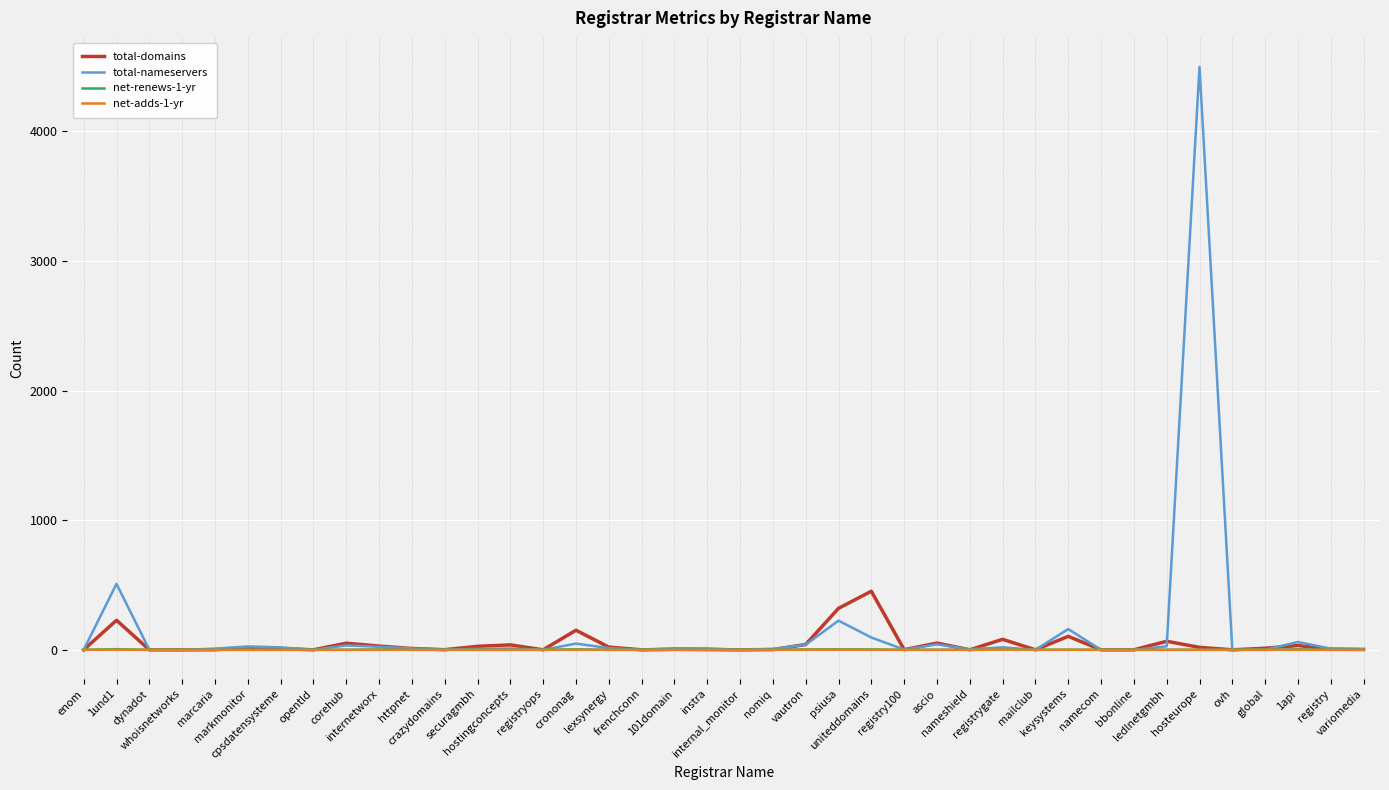

Between psiusa and ovh, which series saw the biggest shift?

total-domains